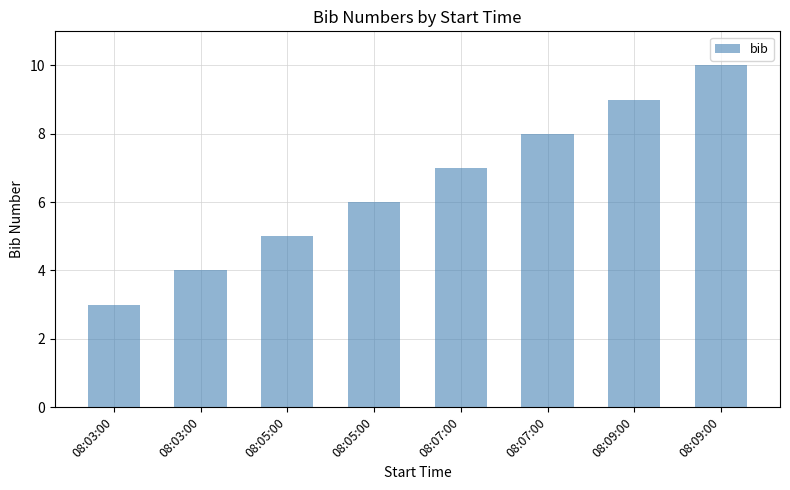

How many data points are less than 7?

4